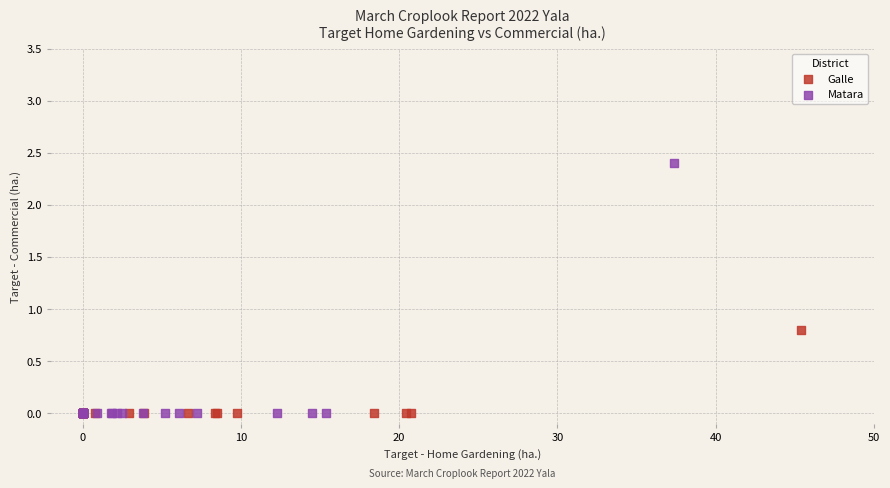

Which series has the widest spread of Y values?

Matara